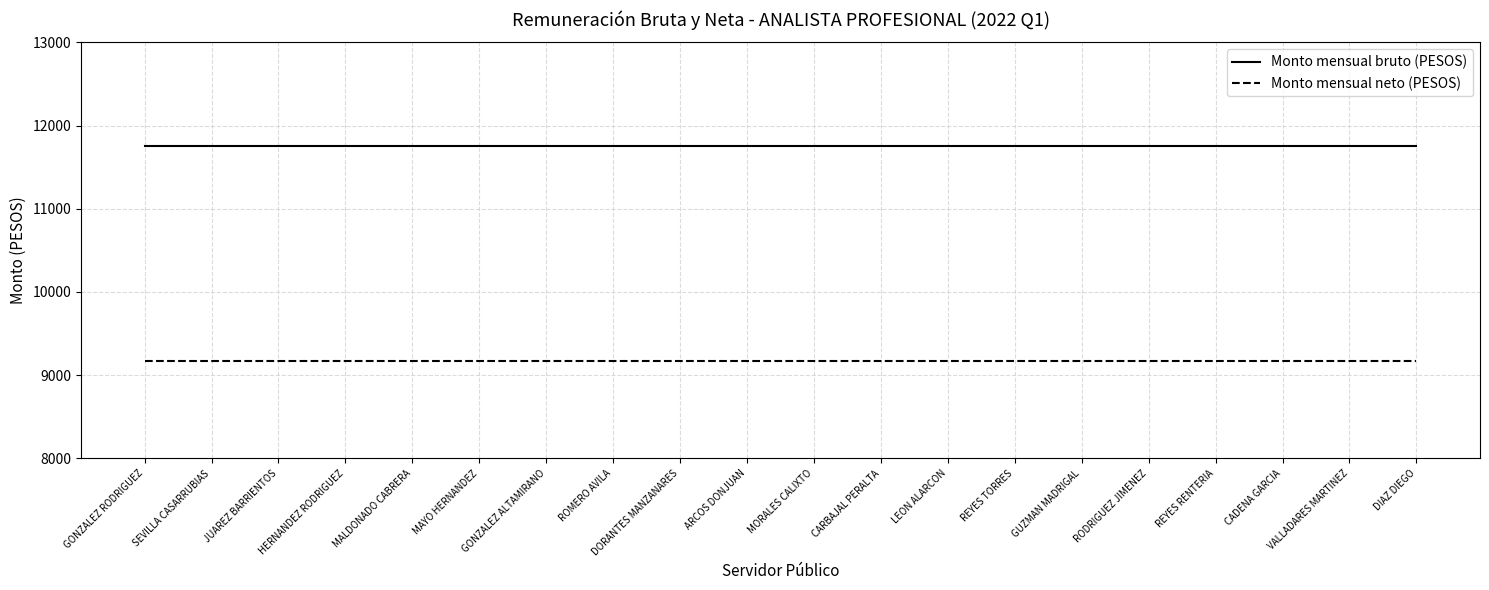

Is the value of Monto mensual neto (PESOS) at REYES RENTERIA greater than the value of Monto mensual bruto (PESOS) at ARCOS DONJUAN?

No